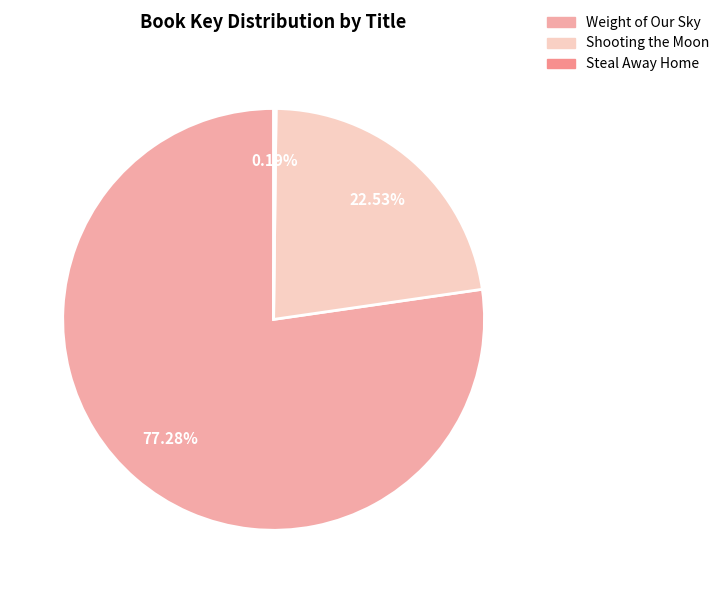

Count the number of slices in the pie.

3